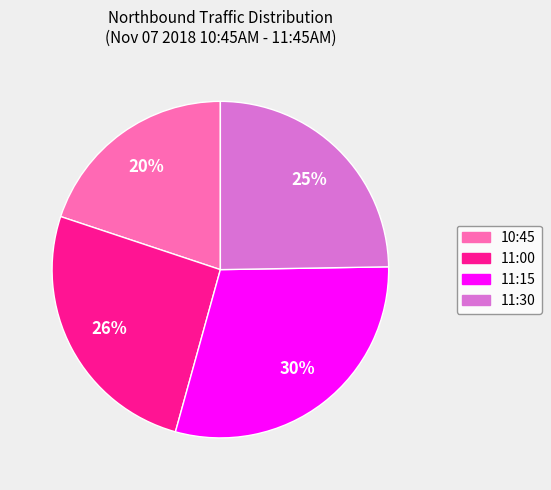

What percentage is the 10:45 slice, to the nearest percent?

20%